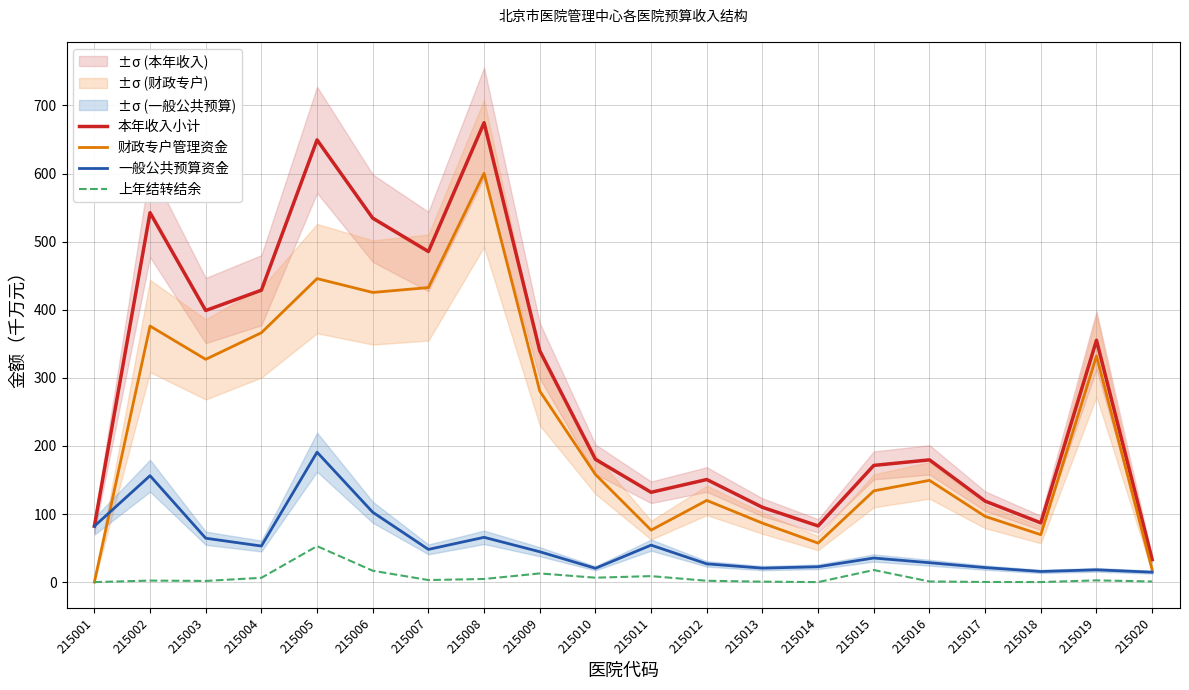

Rank the series by their average value, from lowest to highest.

上年结转结余, 一般公共预算资金, 财政专户管理资金, 本年收入小计